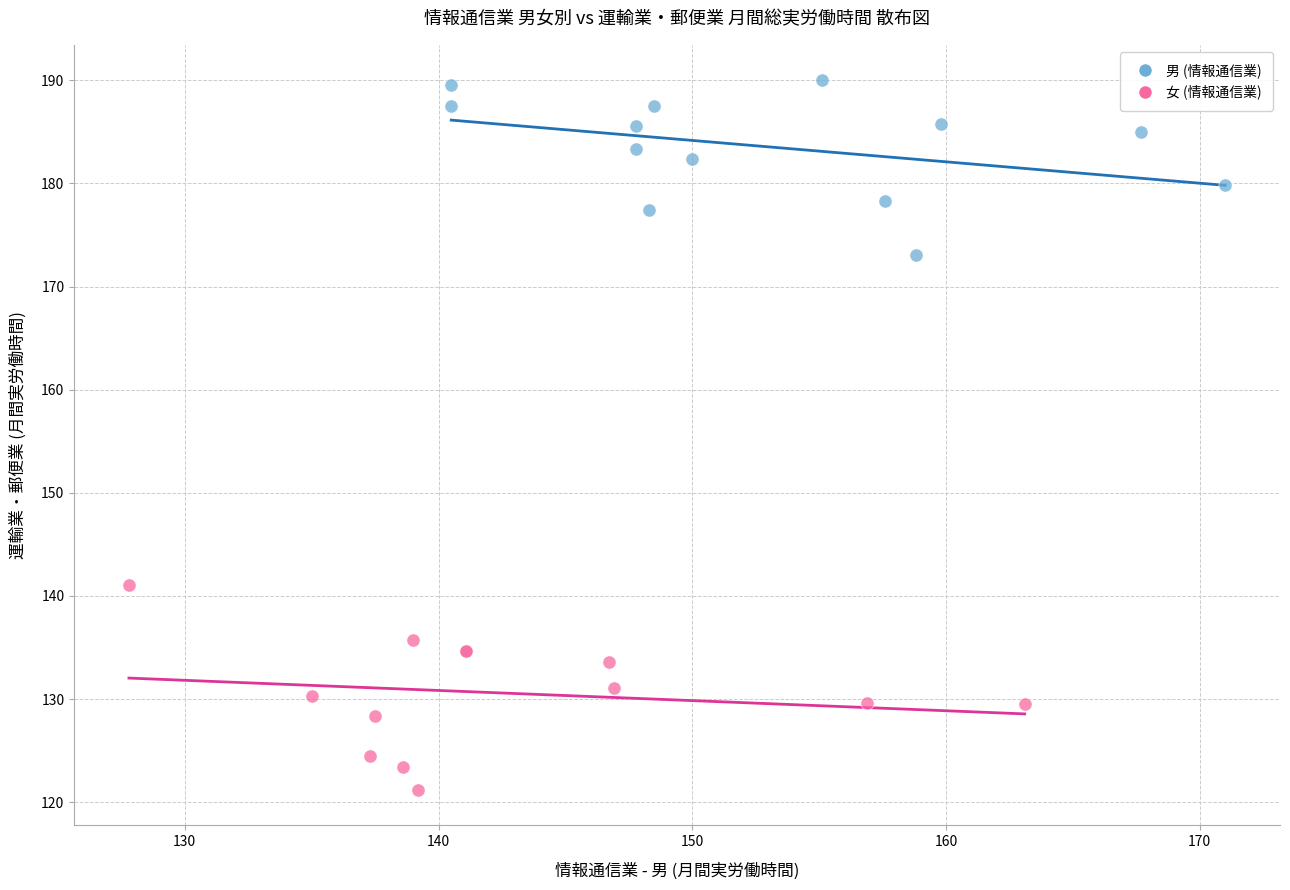

Which series reaches the maximum Y coordinate?

男 (情報通信業)